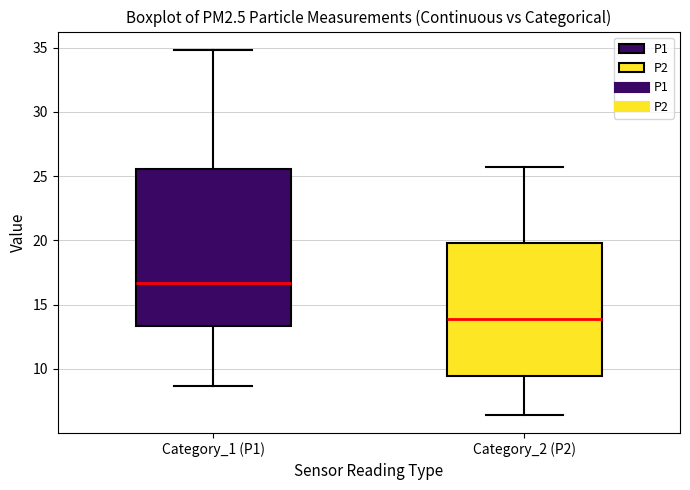

Reading left to right, transcribe this box plot: for each box, give where its median line is, the range the box spans, and where its two whiskers end, as read against the y-axis. The values are not printed on the chart, so give them approximately, as read against the axis.

Category_1 (P1): median 16.5, box 13.5 to 25.5, whiskers 8.5 to 35.0
Category_2 (P2): median 14.0, box 9.5 to 20.0, whiskers 6.5 to 25.5